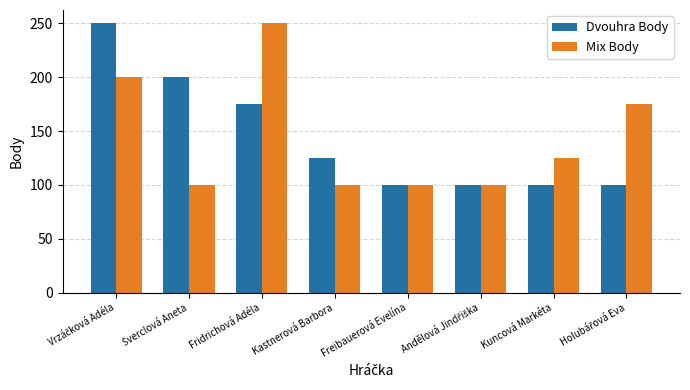

What value does the Mix Body series have at Freibauerová Evelína?

100